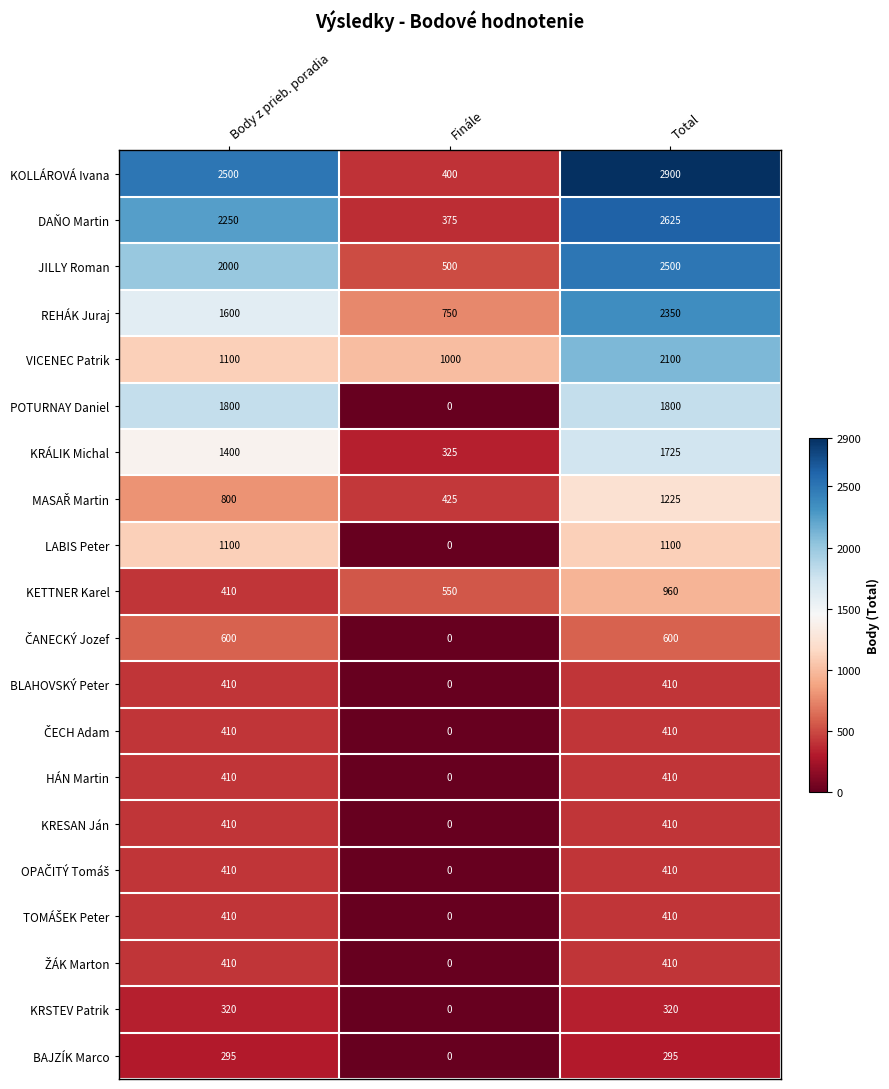

Which series has the largest range (max minus min)?

KOLLÁROVÁ Ivana